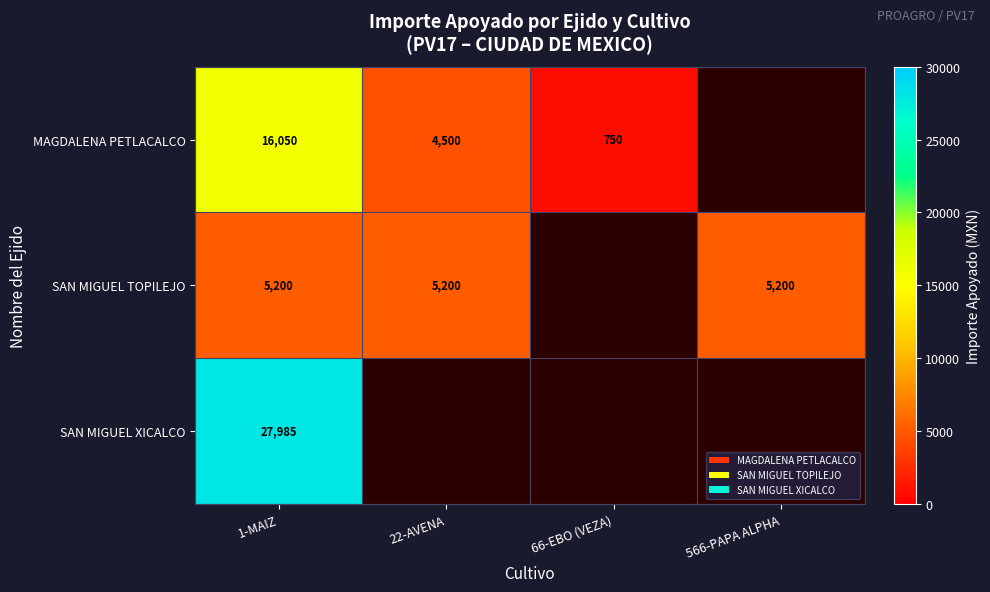

At which category is the sum across all series the highest?

1-MAIZ